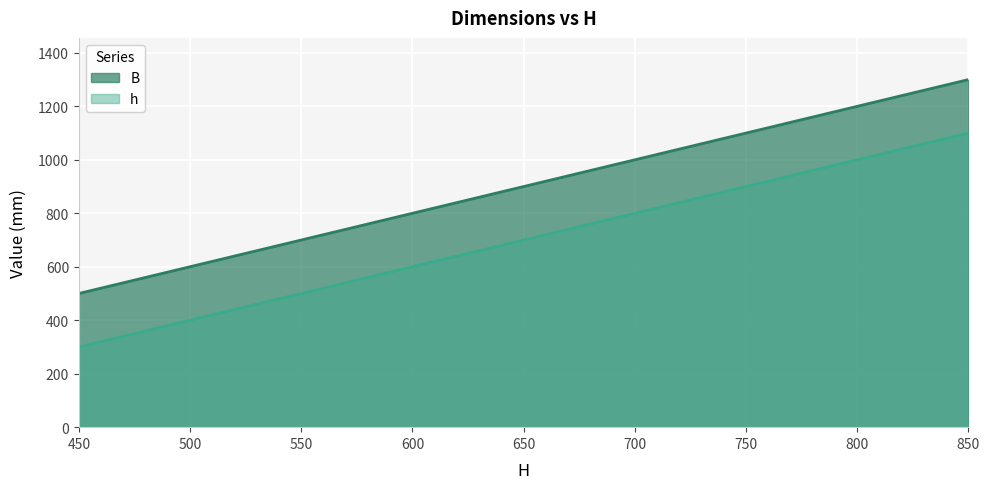

What is the spread (max minus min) of values at 700?

200